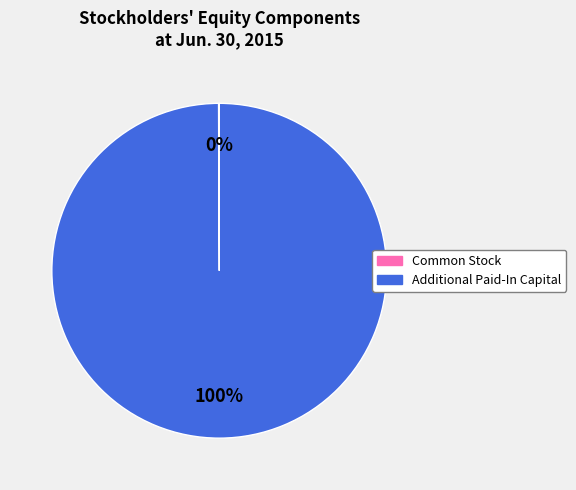

To the nearest percent, what is the difference between the largest and smallest slice percentages?

100%